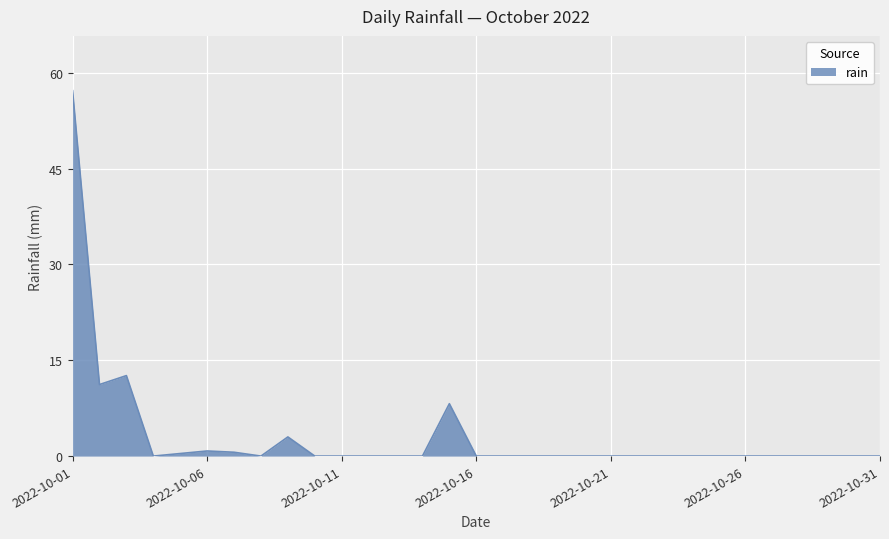

What is the greatest value displayed?

57.2